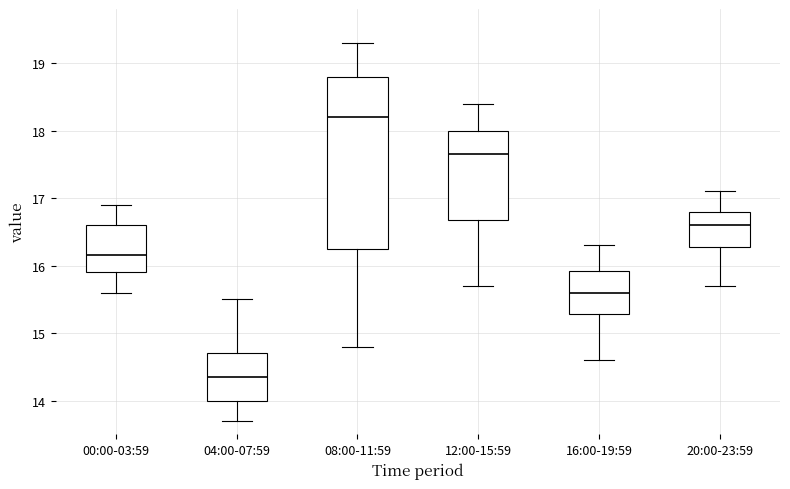

Where does the lower whisker of the box for 12:00-15:59 end on the y-axis? The values are not printed on the chart, so give them approximately, as read against the axis.

15.7